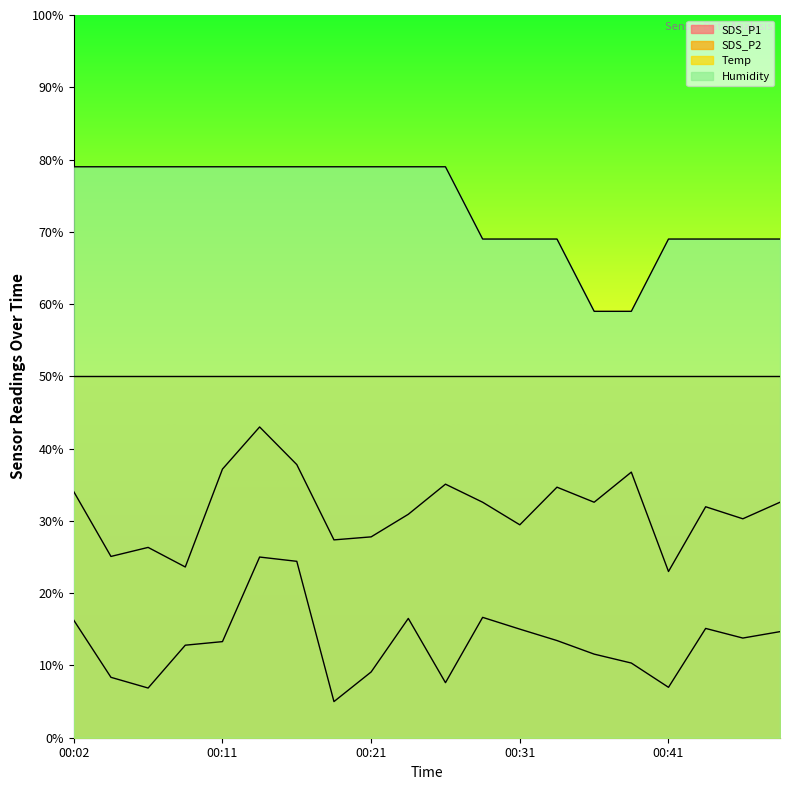

What is the value of the SDS_P2 point at the 16th from the left?

36.8